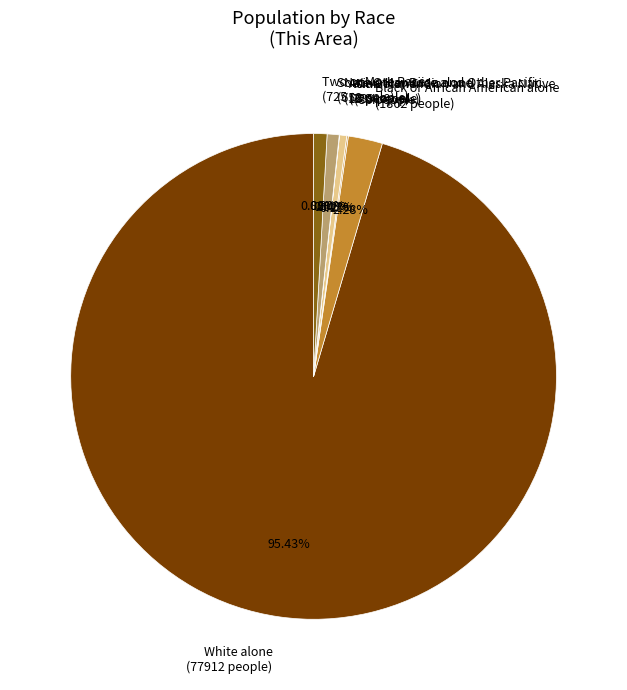

What is the ratio of the value at Black or African American alone (1862 people) to the value at Asian alone (389 people)?

4.8